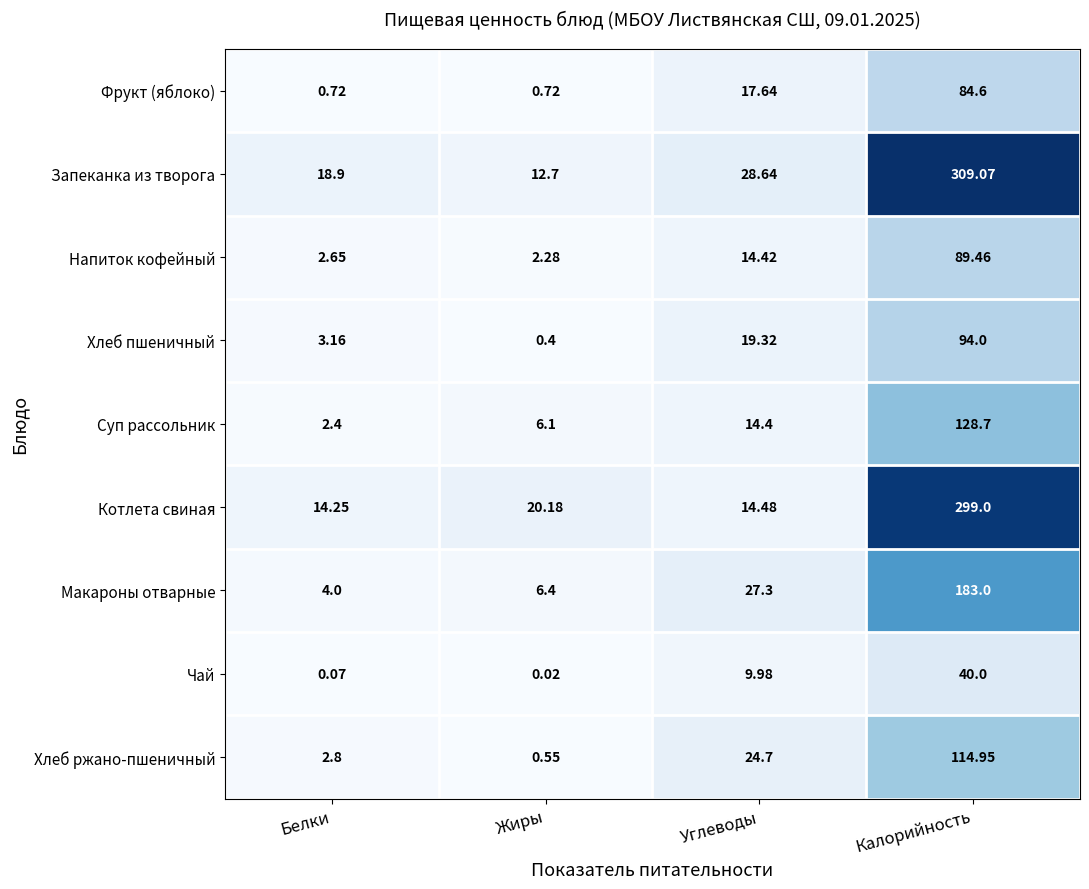

At which category is the sum across all series the highest?

Калорийность